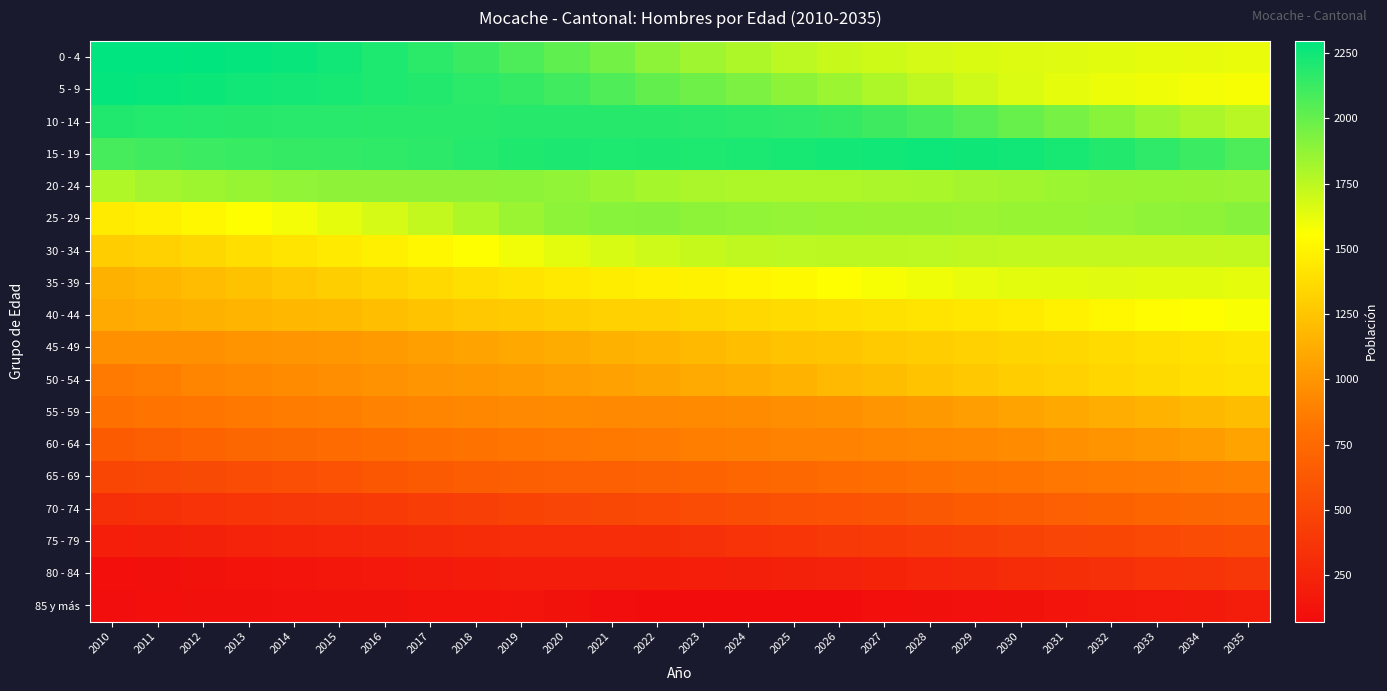

What is the greatest value displayed?

2297